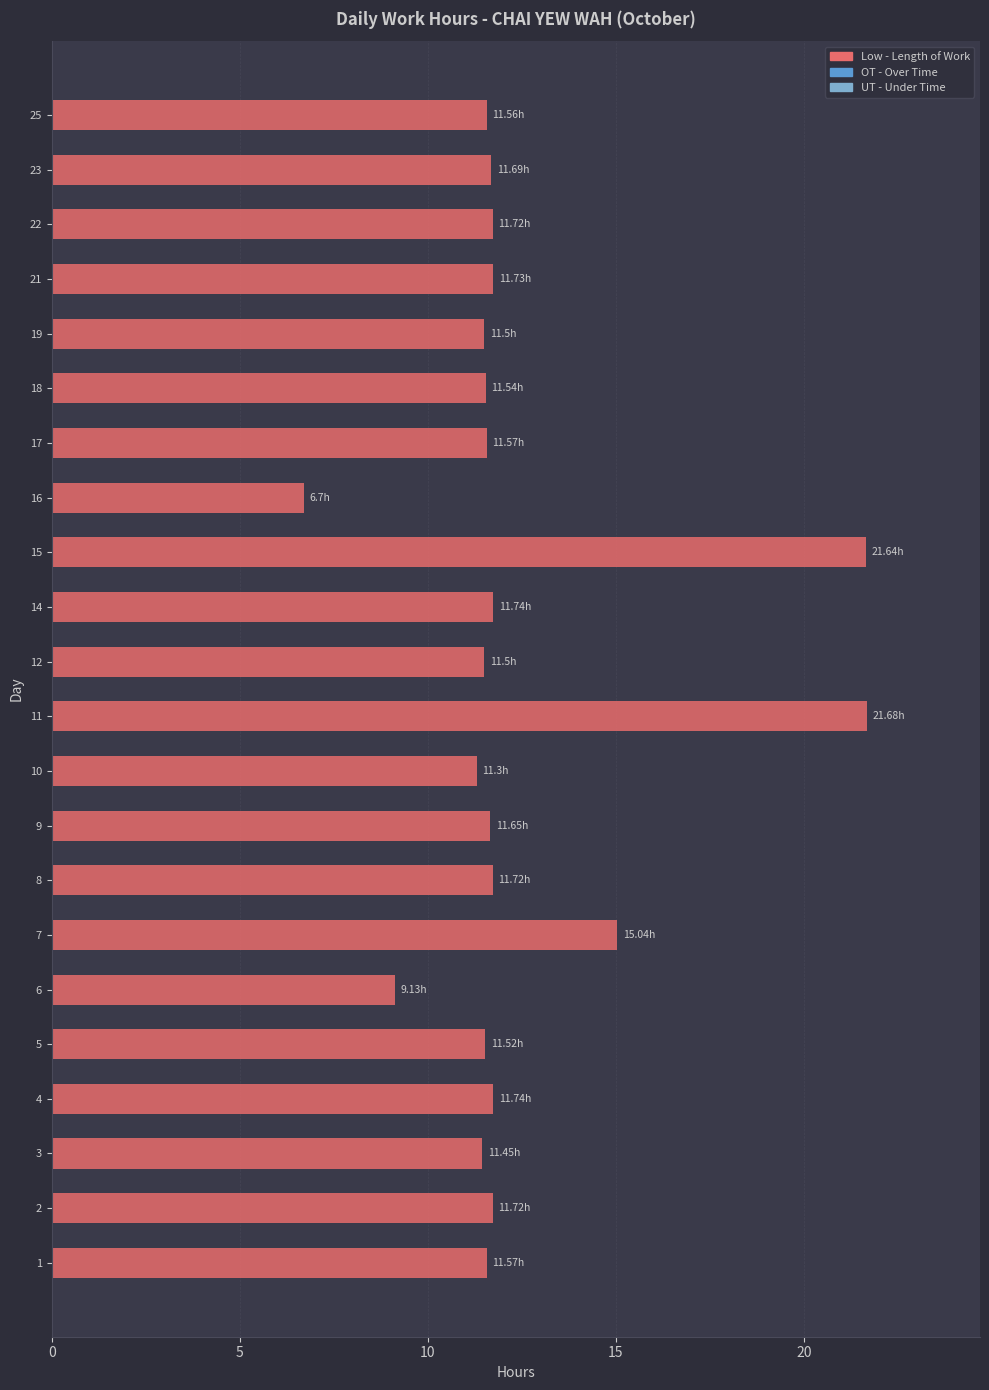

What is the ratio of the value at 9 to the value at 4?

1.0